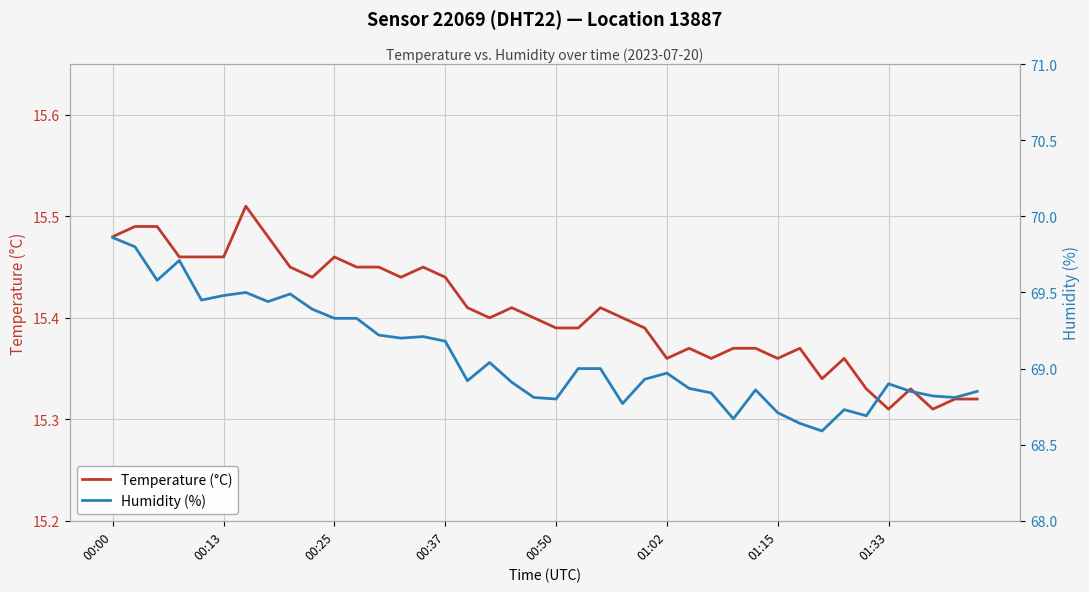

How many lines are shown in the chart?

2